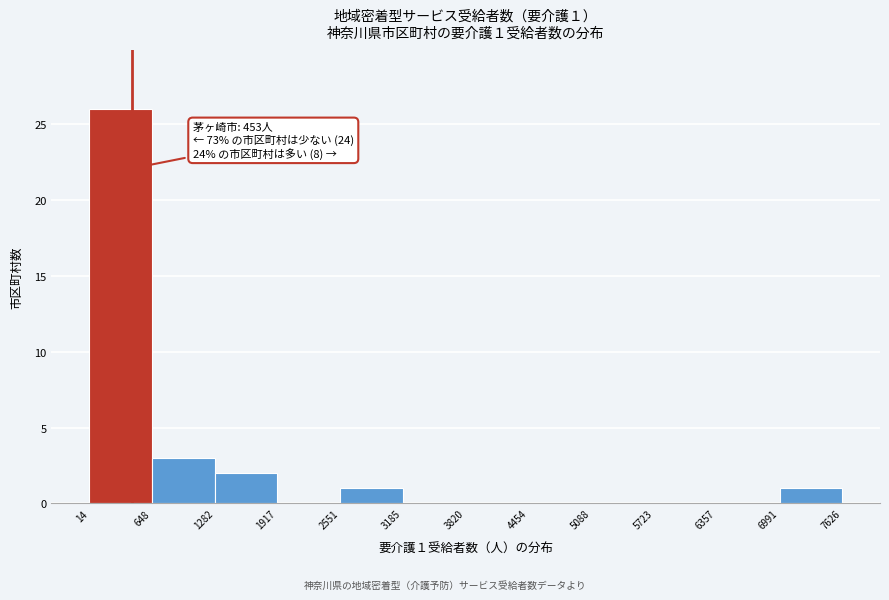

Over which range of the x-axis is the bar tallest?

14 to 648